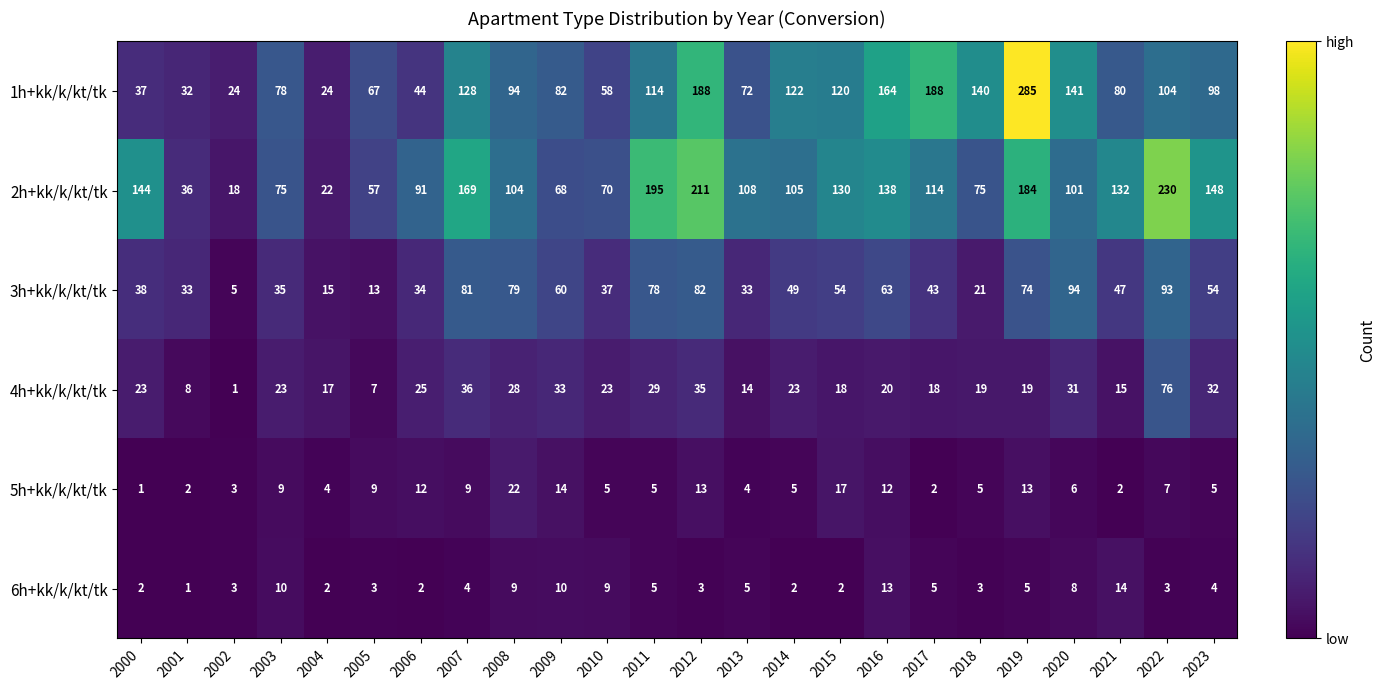

Rank the series by their maximum value, from highest to lowest.

1h+kk/k/kt/tk, 2h+kk/k/kt/tk, 3h+kk/k/kt/tk, 4h+kk/k/kt/tk, 5h+kk/k/kt/tk, 6h+kk/k/kt/tk